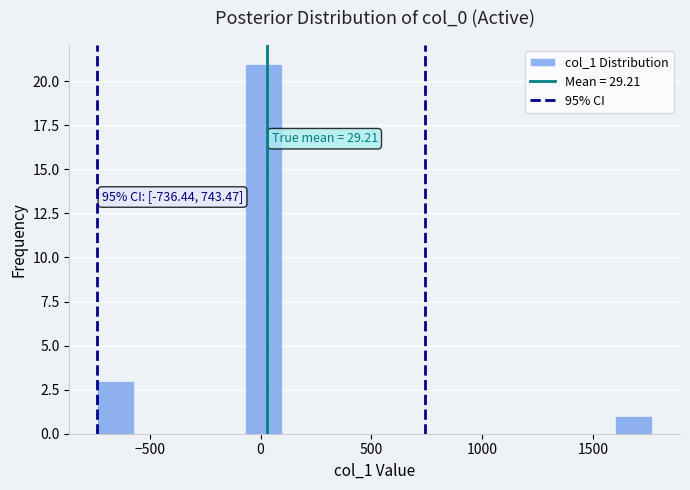

Read against the x-axis, roughly where is the centre of the tallest bar?

0